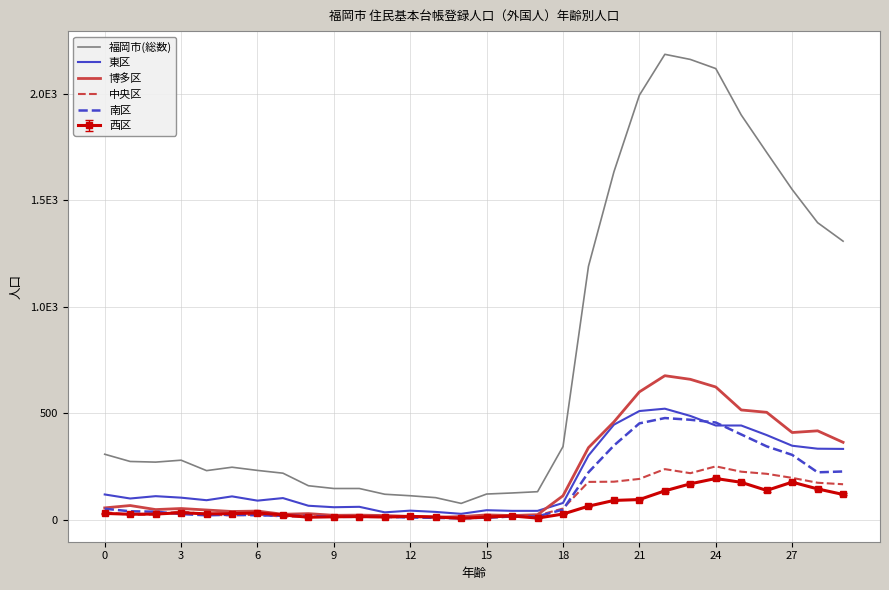

What are all the series names shown in the legend?

福岡市(総数), 東区, 博多区, 中央区, 南区, 西区